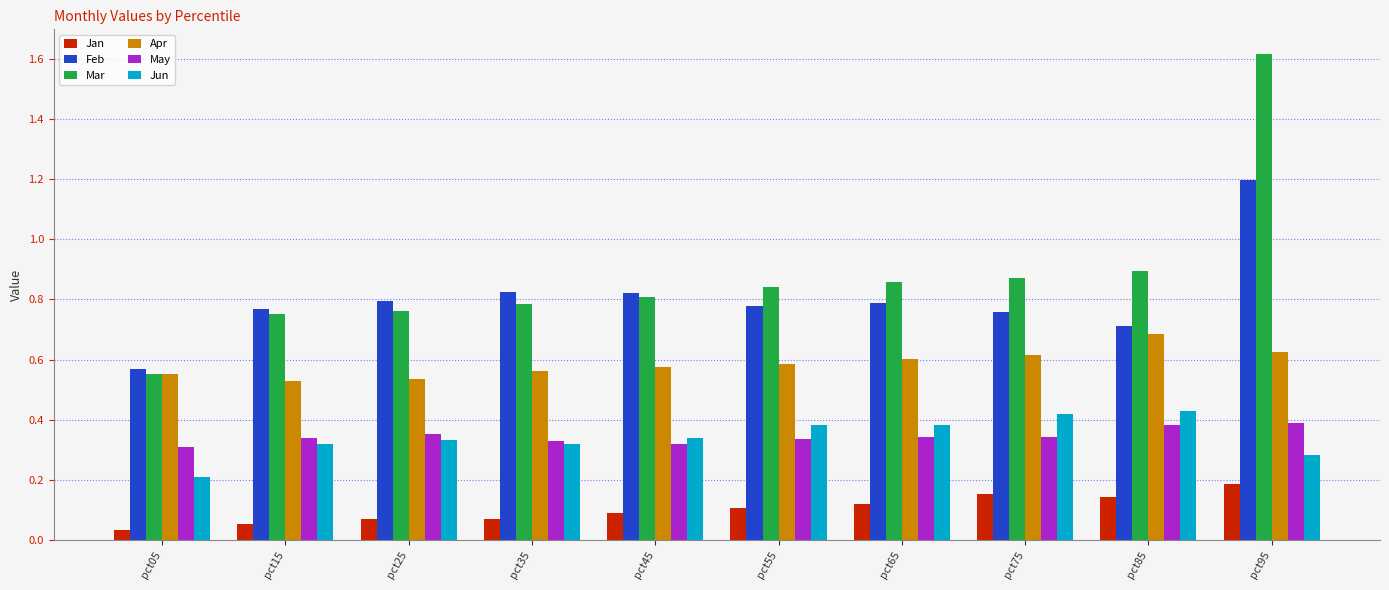

What is the highest value of the Feb series?

1.2